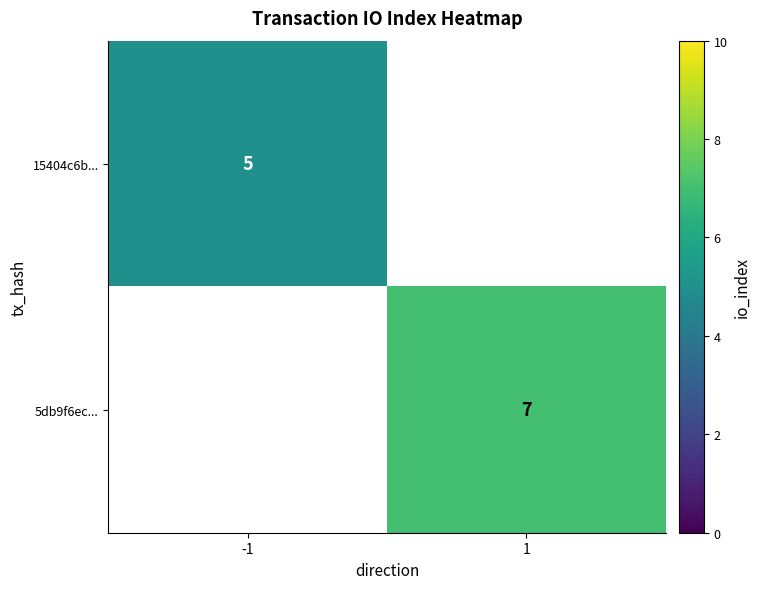

Is it true that 5db9f6ec... equals 12 at 1?

False